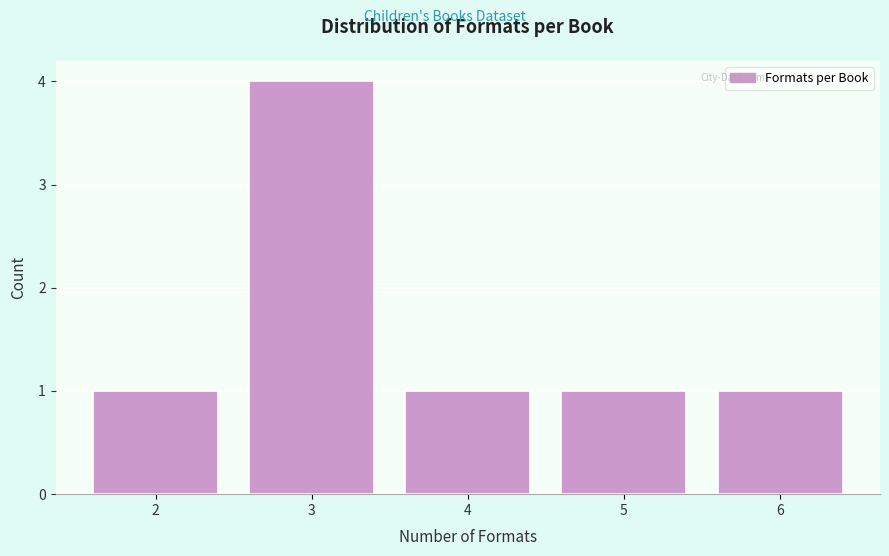

Reading left to right, extract all data points from this chart.

1	4	1	1	1